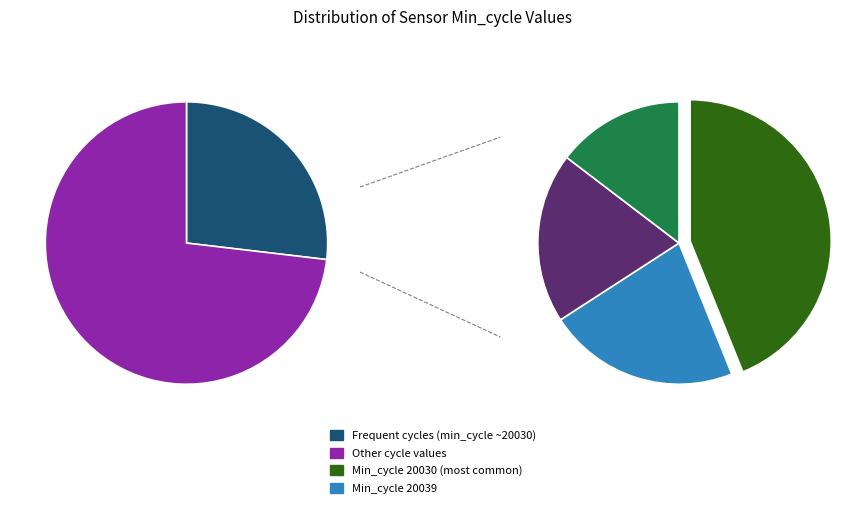

Is it true that Min_cycle_20066 is 13% of the pie?

False